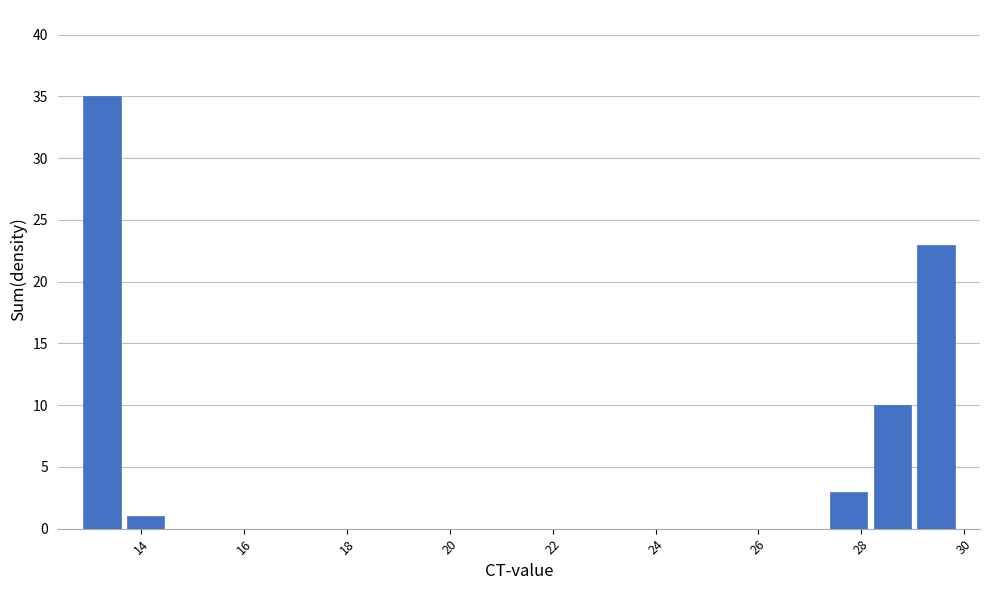

What is the height of the bar covering 28.2 to 29.0 on the x-axis? Neither the bar edges nor the heights are printed on the chart, so give them approximately, as read against the axes.

10